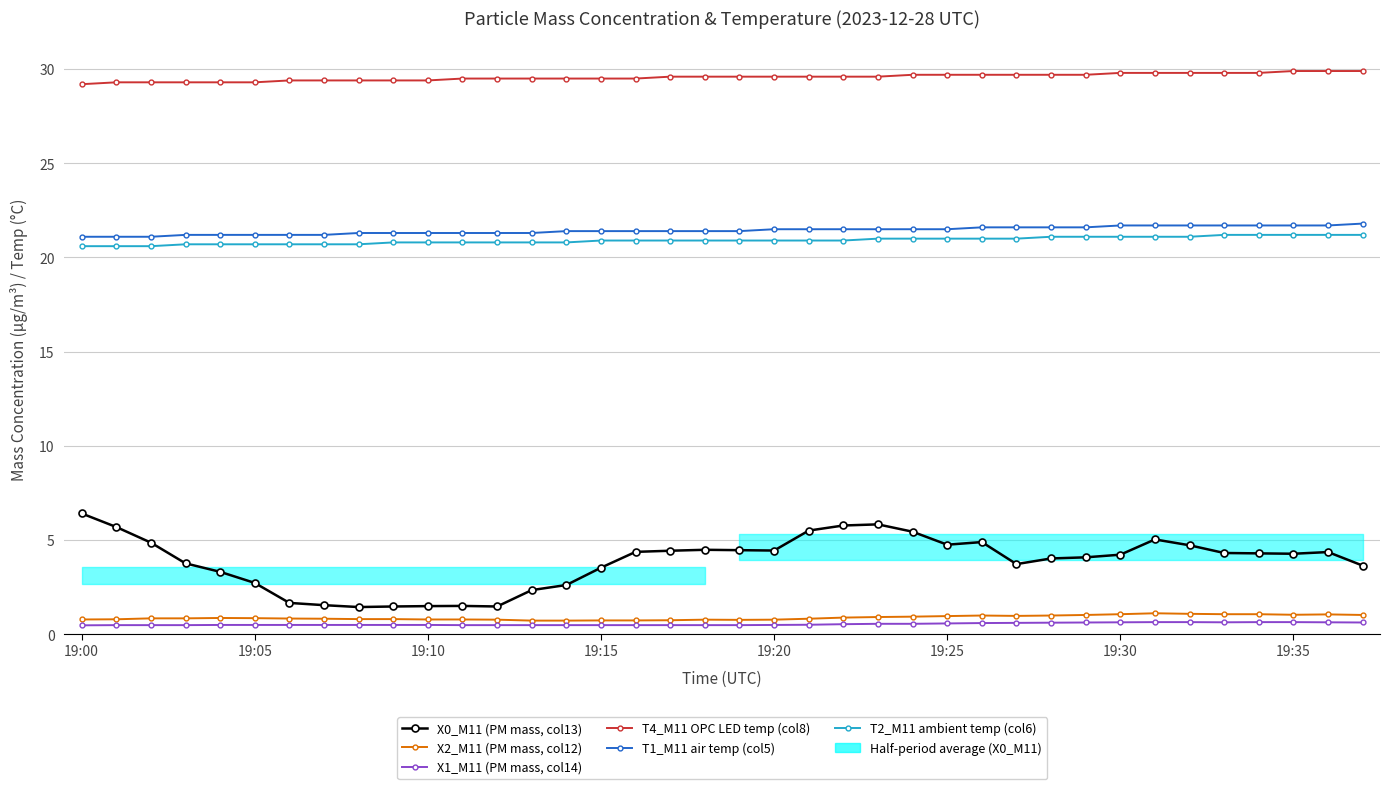

At how many categories does at least one series exceed 2?

38